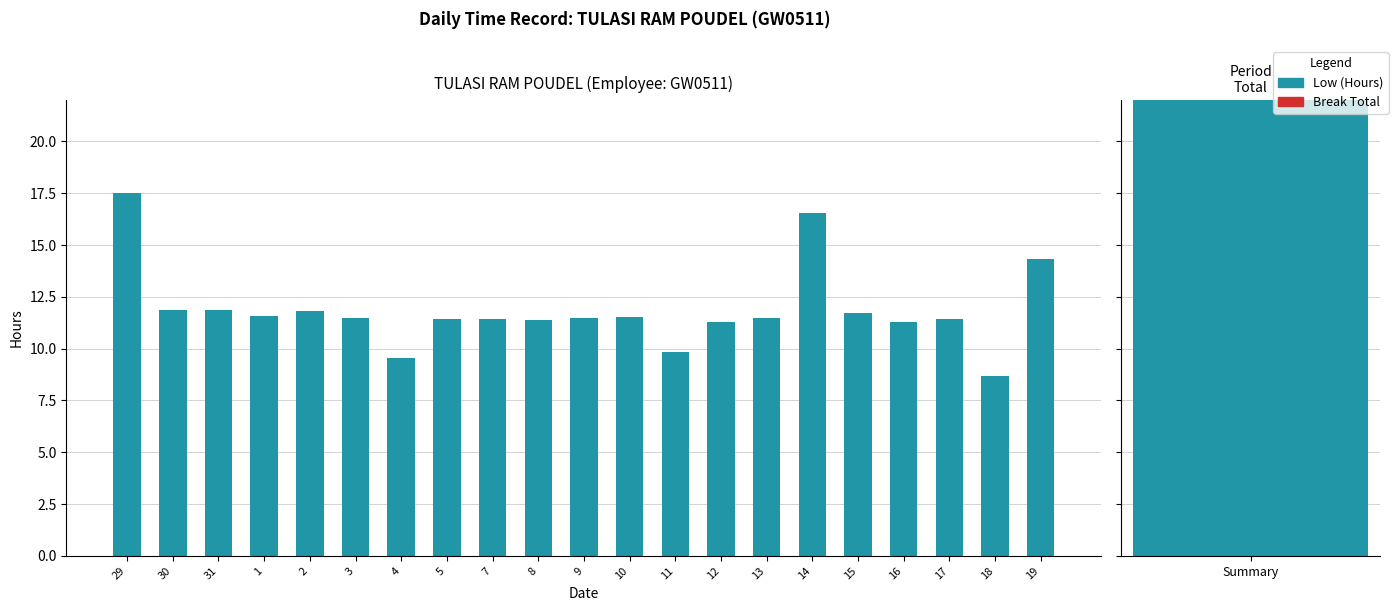

Reading left to right, transcribe all the data shown in this chart.

Low (Hours): 29=17.5	30=11.9	31=11.8	1=11.6	2=11.8	3=11.5	4=9.5	5=11.4	7=11.4	8=11.4	9=11.5	10=11.5	11=9.8	12=11.3	13=11.5	14=16.5	15=11.7	16=11.3	17=11.4	18=8.7	19=14.3
Break Total: 29=0.0	30=0.0	31=0.0	1=0.0	2=0.0	3=0.0	4=0.0	5=0.0	7=0.0	8=0.0	9=0.0	10=0.0	11=0.0	12=0.0	13=0.0	14=0.0	15=0.0	16=0.0	17=0.0	18=0.0	19=0.0